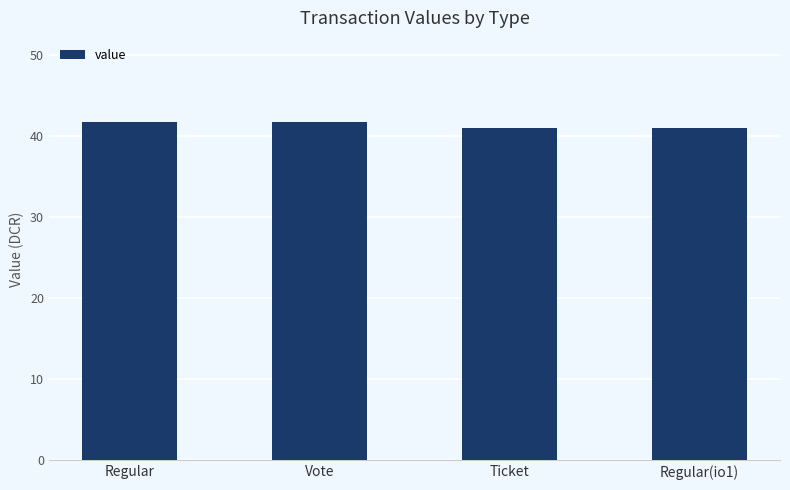

How many categories are shown in the chart?

4